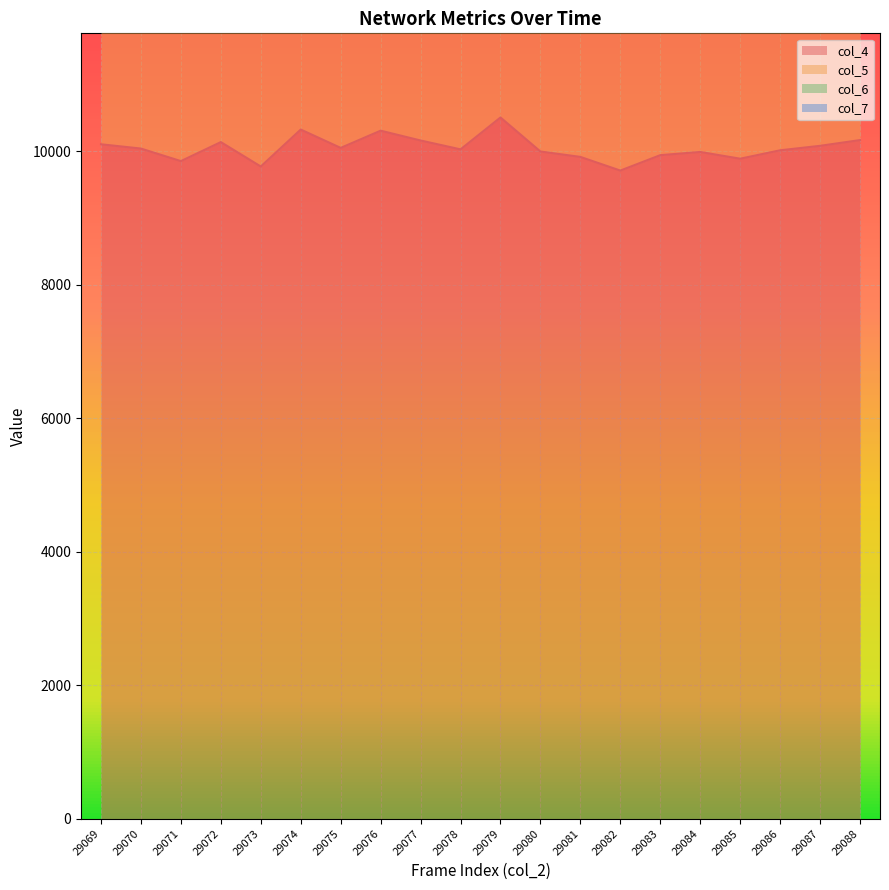

True or false: col_7 and col_5 intersect in this chart.

False